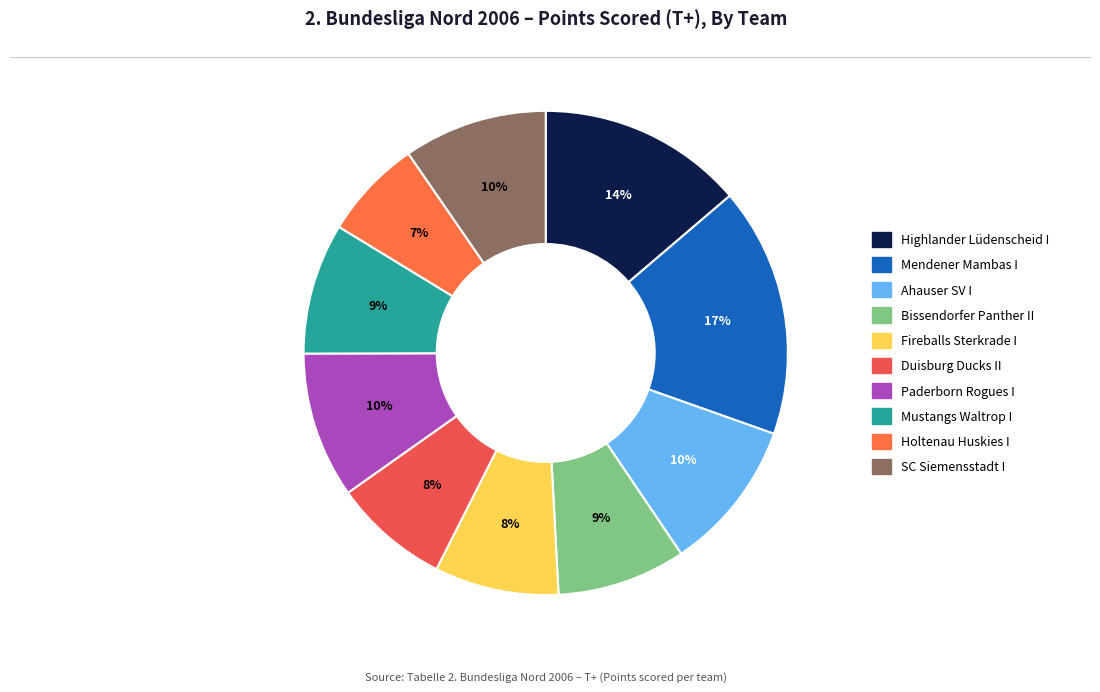

To the nearest percent, what is the difference between the largest and smallest slice percentages?

10%